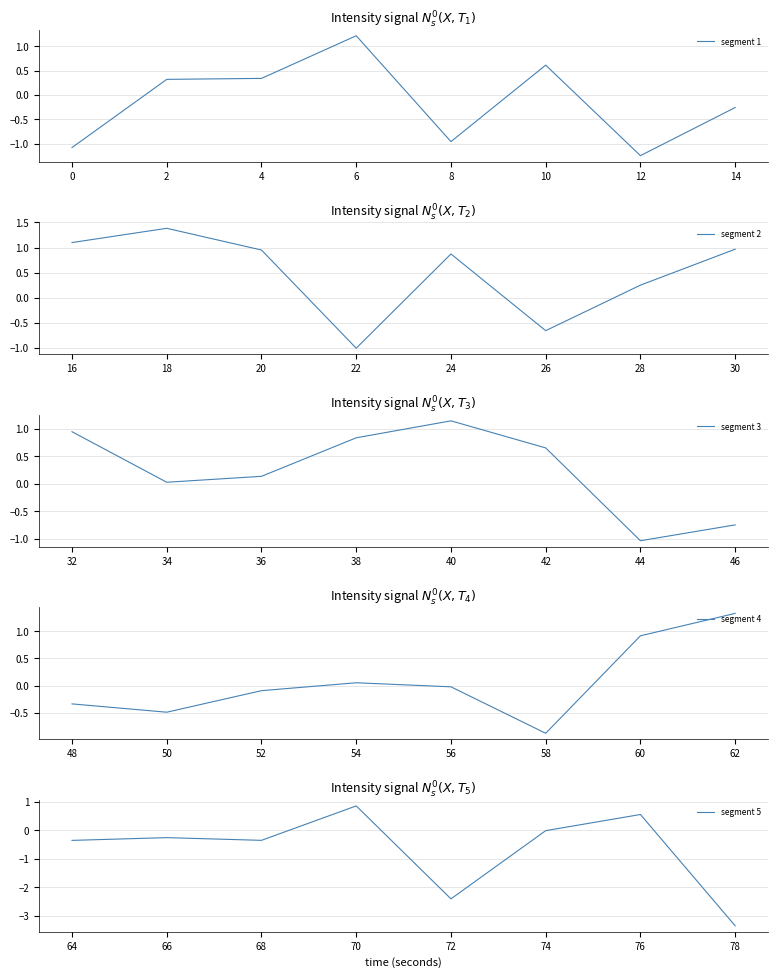

Rank the categories by segment 3 value from lowest to highest.

44, 46, 34, 36, 42, 38, 32, 40